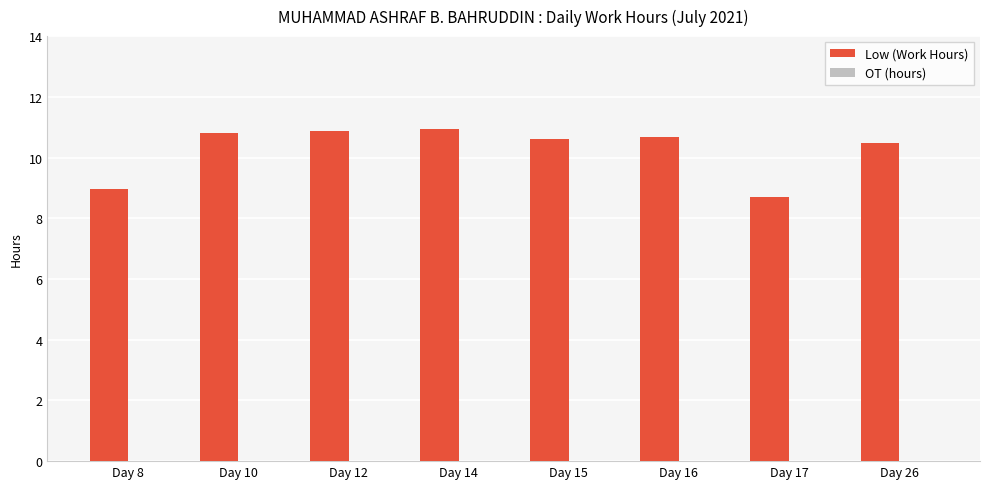

What is the greatest value displayed?

10.9